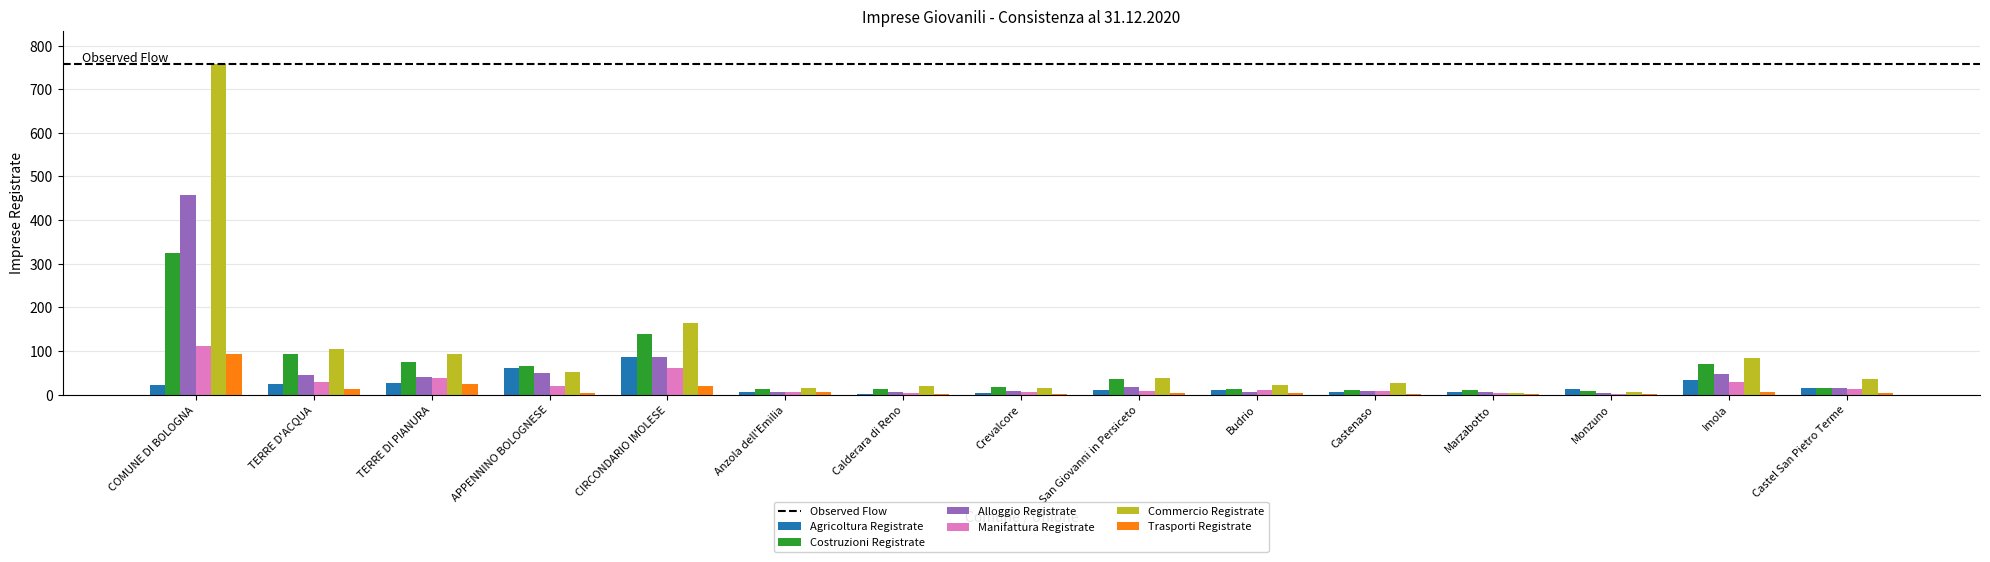

What is the maximum value for Agricoltura Registrate?

86